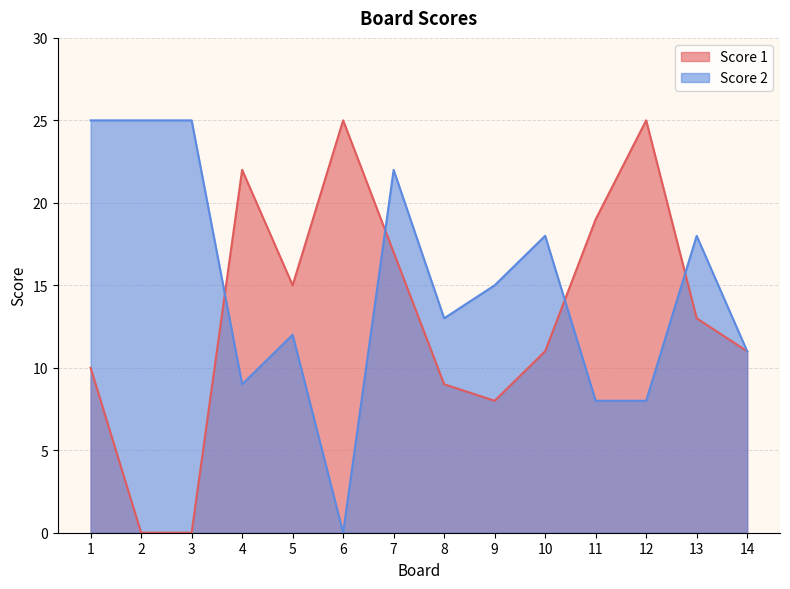

Between which two adjacent categories do Score 2 and Score 1 first intersect?

3 and 4